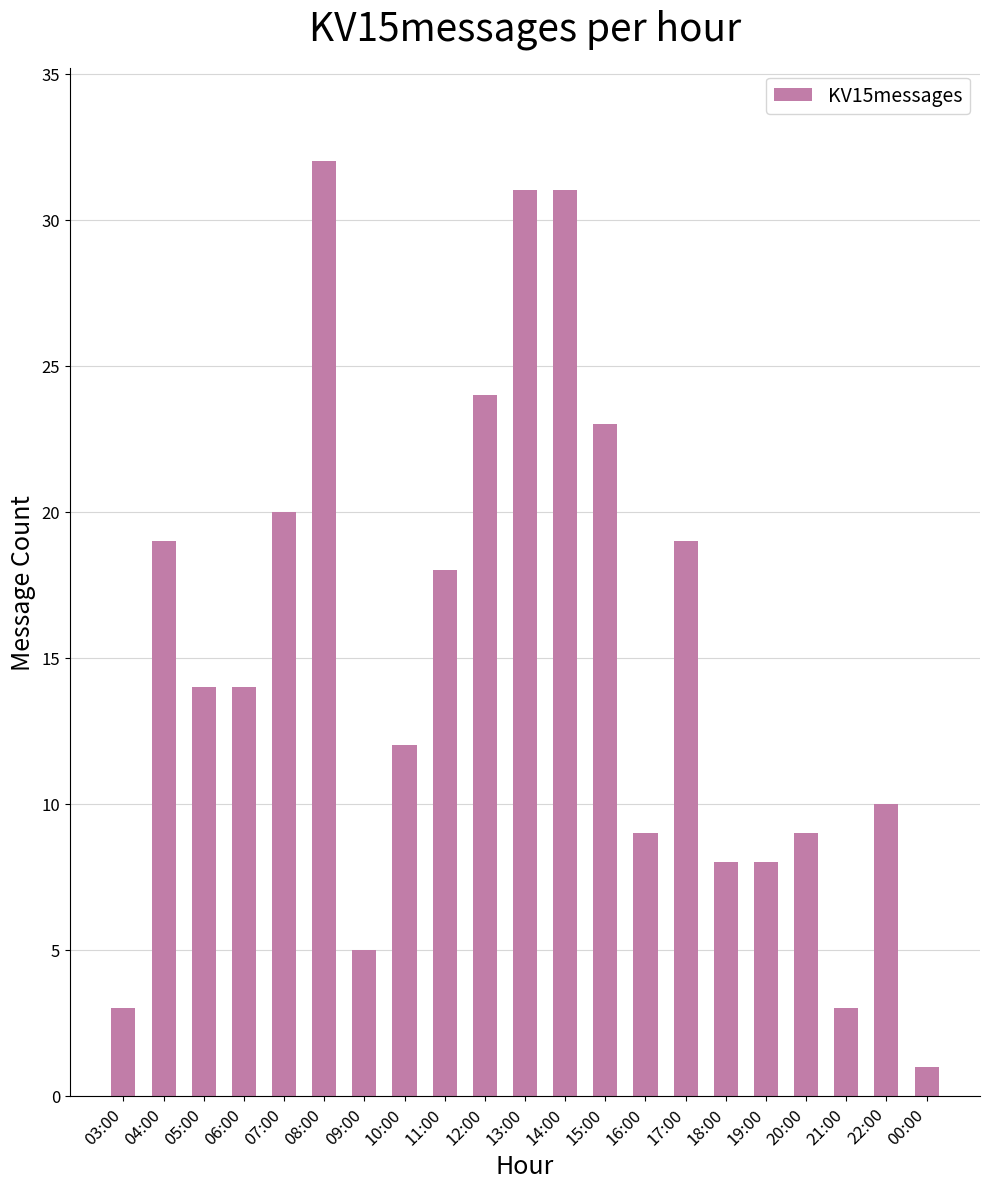

Reading left to right, what are all the values shown in this chart?

3	19	14	14	20	32	5	12	18	24	31	31	23	9	19	8	8	9	3	10	1